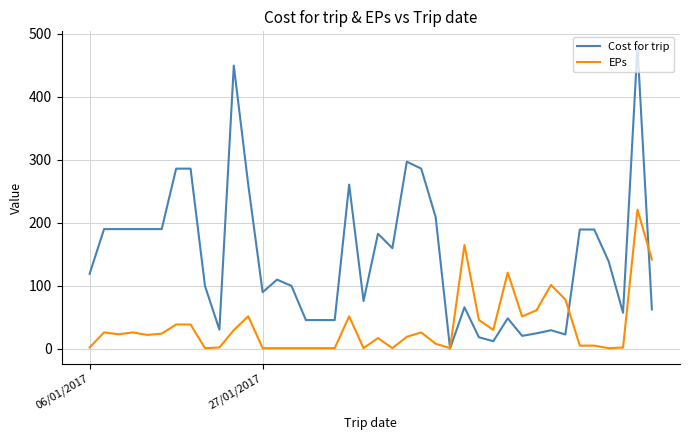

What is the minimum value for Cost for trip?

0.4